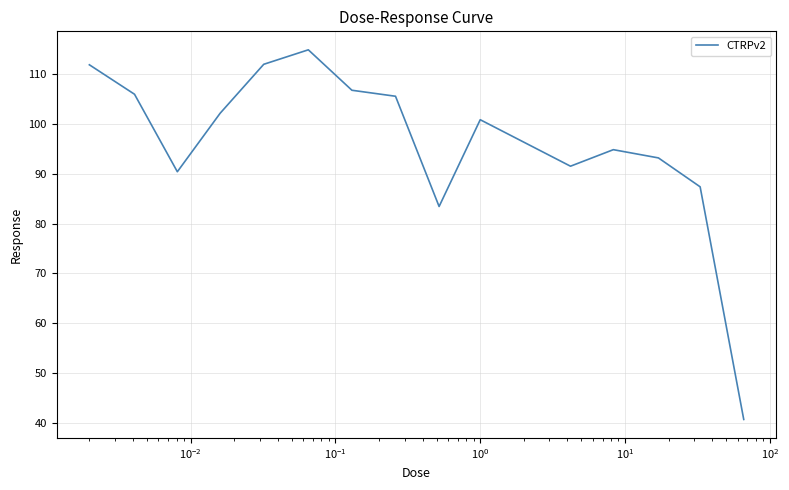

What is the maximum value shown in the chart?

114.8